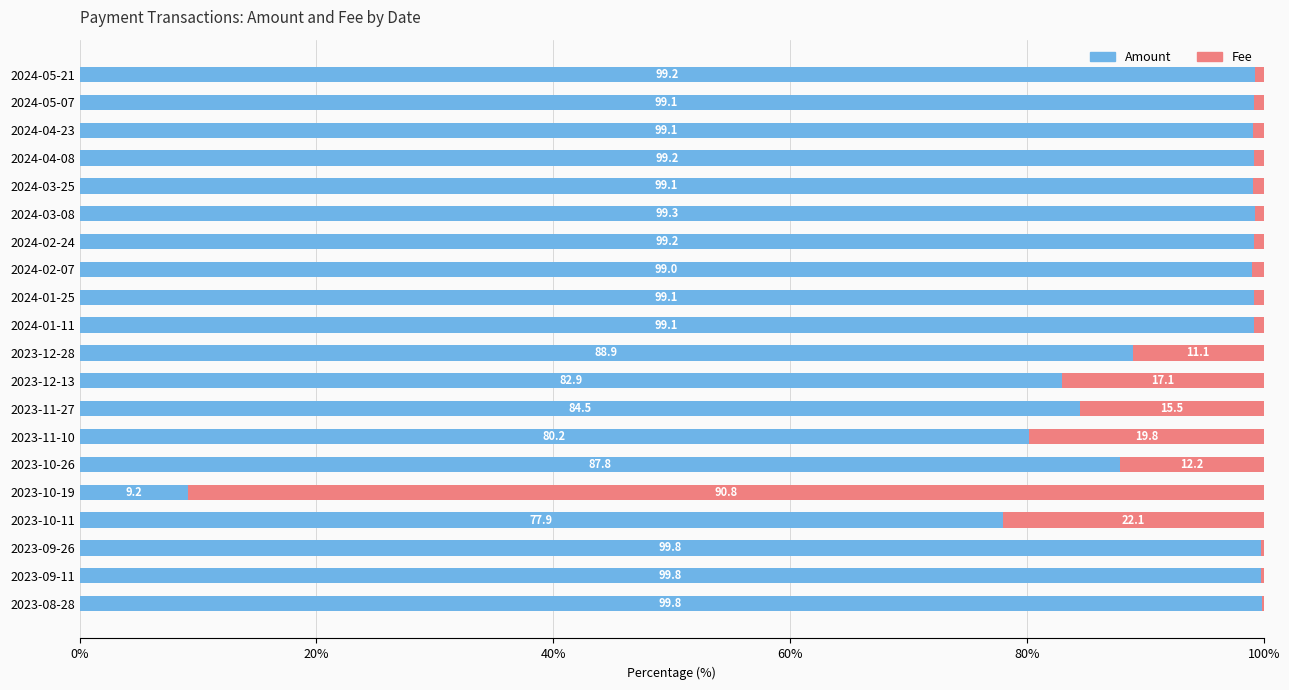

Is it true that Amount equals 99.1 at 2024-01-11?

True